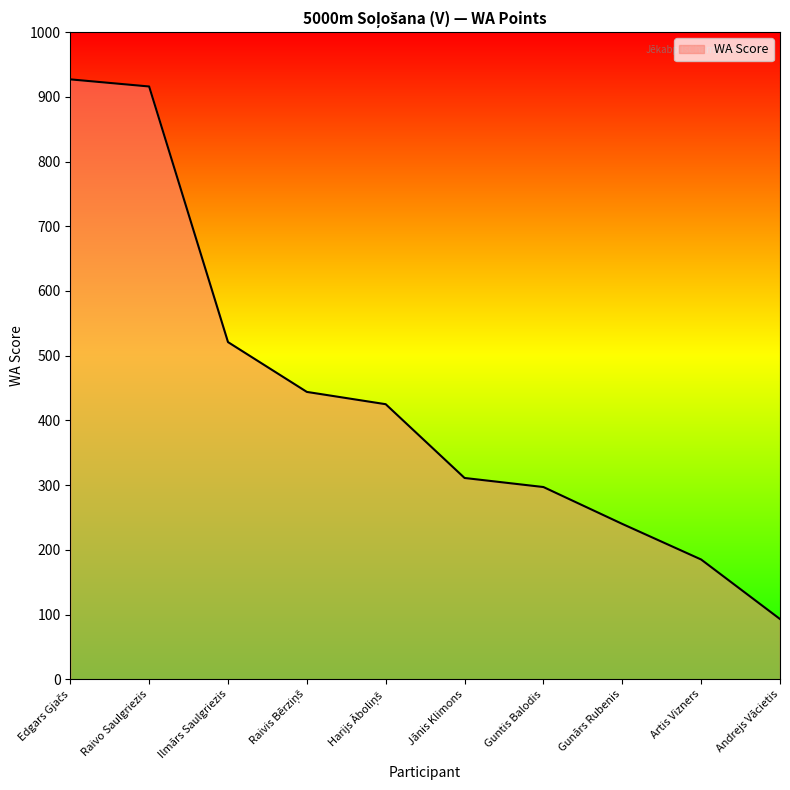

What position from the left is Ilmārs Saulgriezis?

3